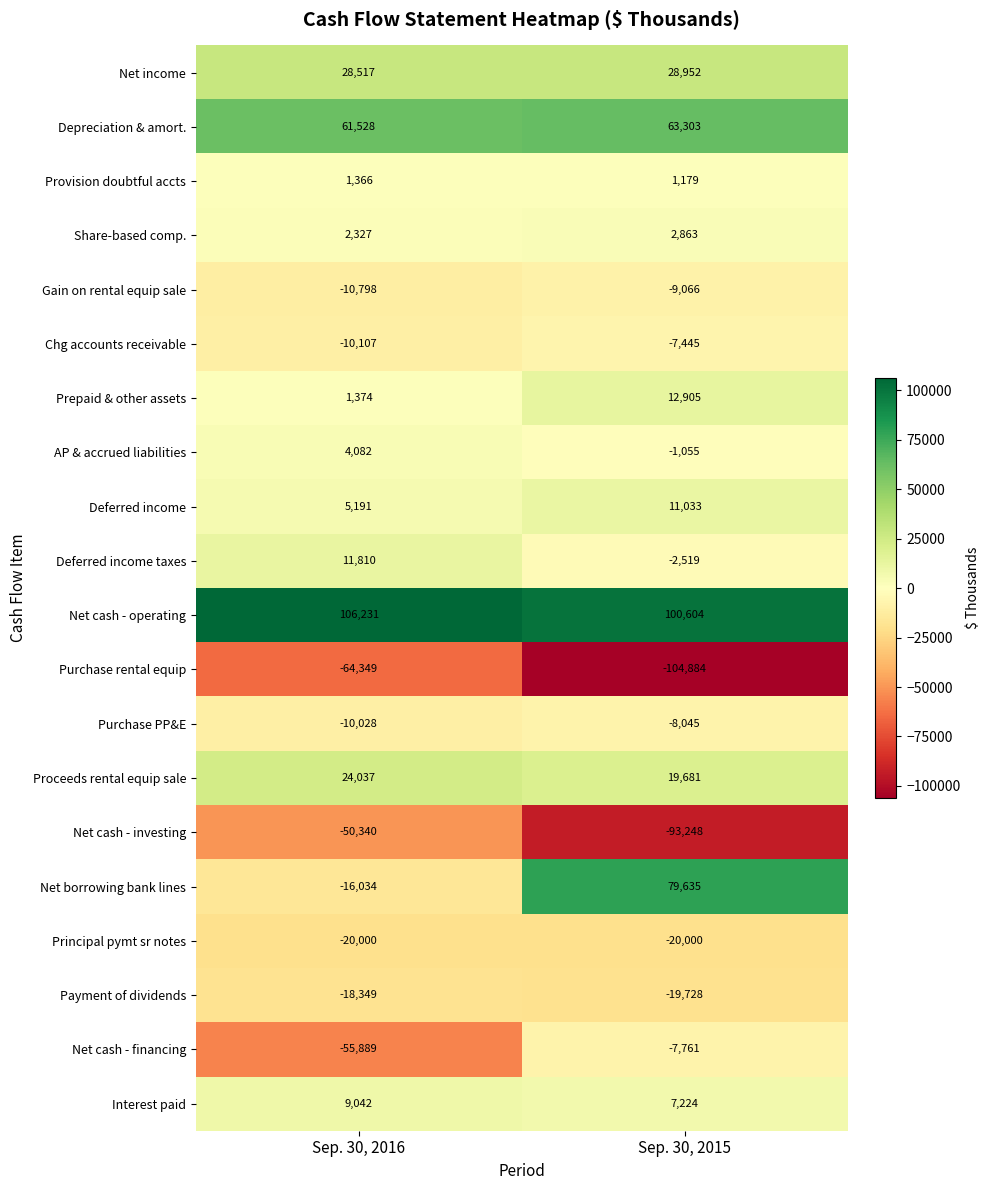

What is the total value across all series at Sep. 30, 2015?

53628